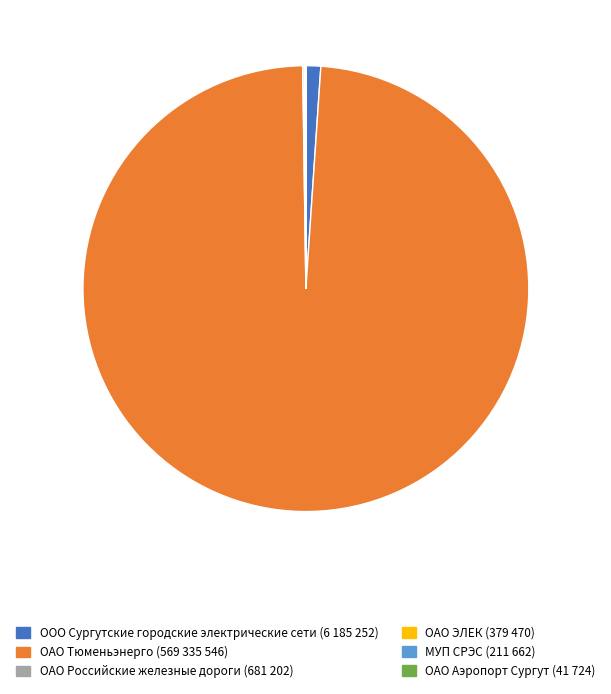

What is the largest slice in the pie chart?

ОАО Тюменьэнерго